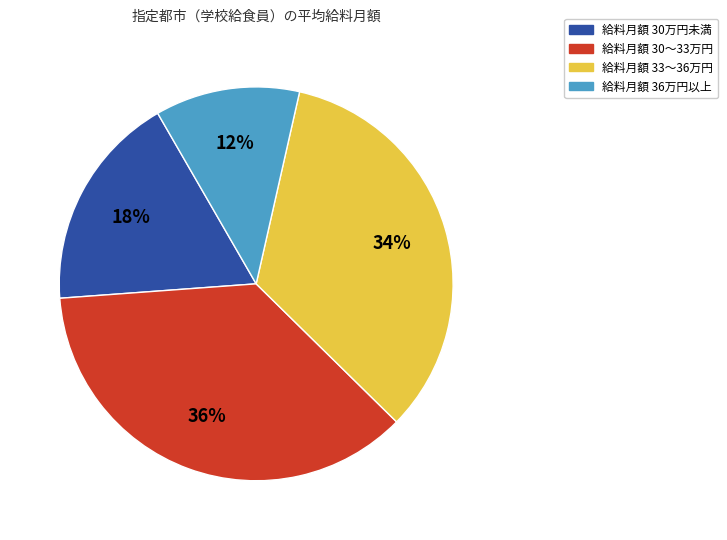

Combined, do 給料月額 33〜36万円 and 給料月額 30万円未満 account for over 50%?

Yes